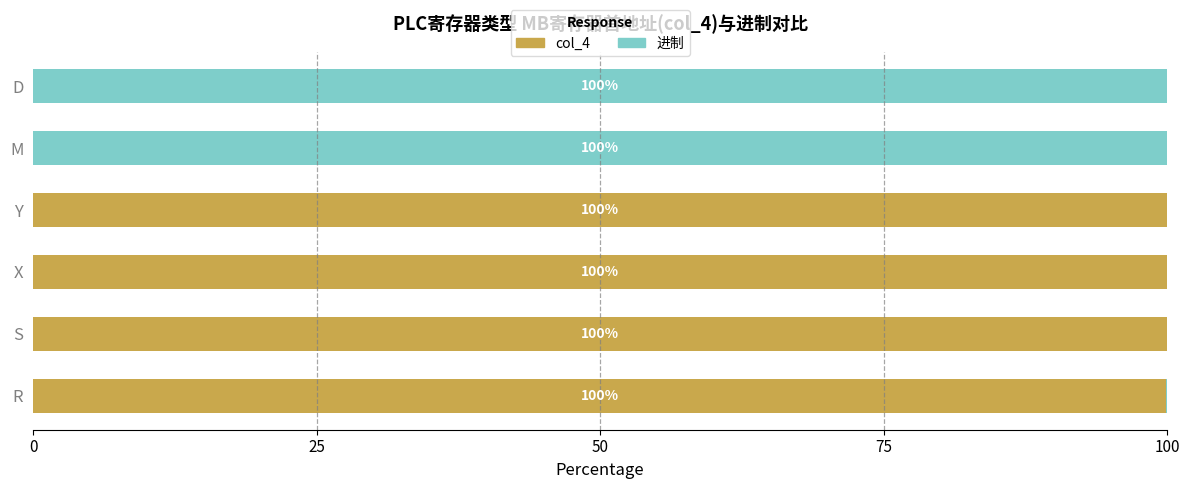

How many data points does each series have?

6